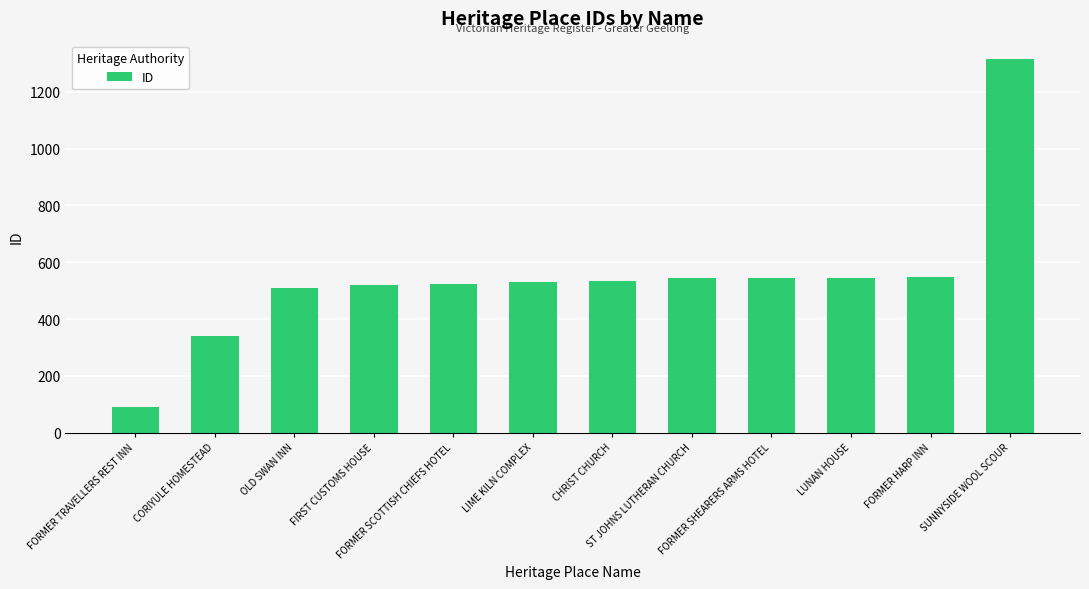

What is the sum of the values at LUNAN HOUSE and SUNNYSIDE WOOL SCOUR?

1860